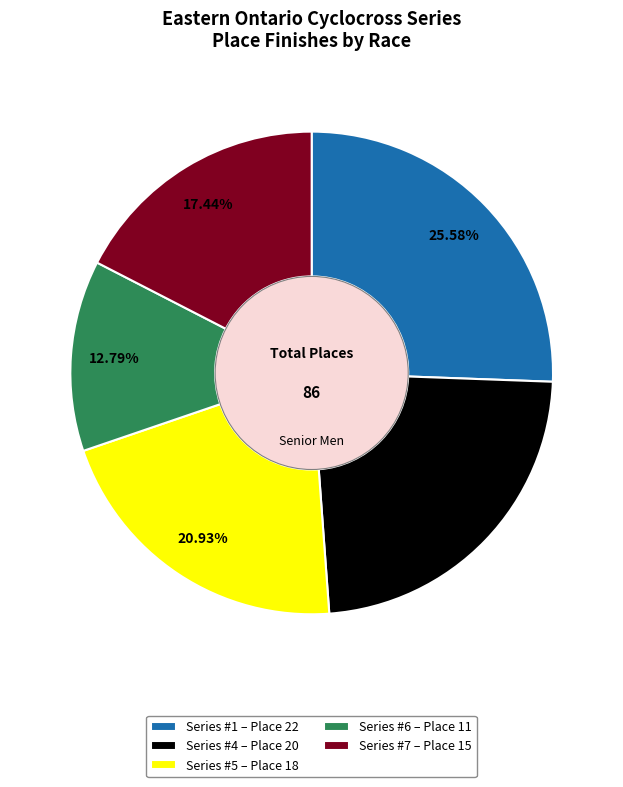

Combined, do Series #6 – Place 11 and Series #4 – Place 20 account for over 50%?

No